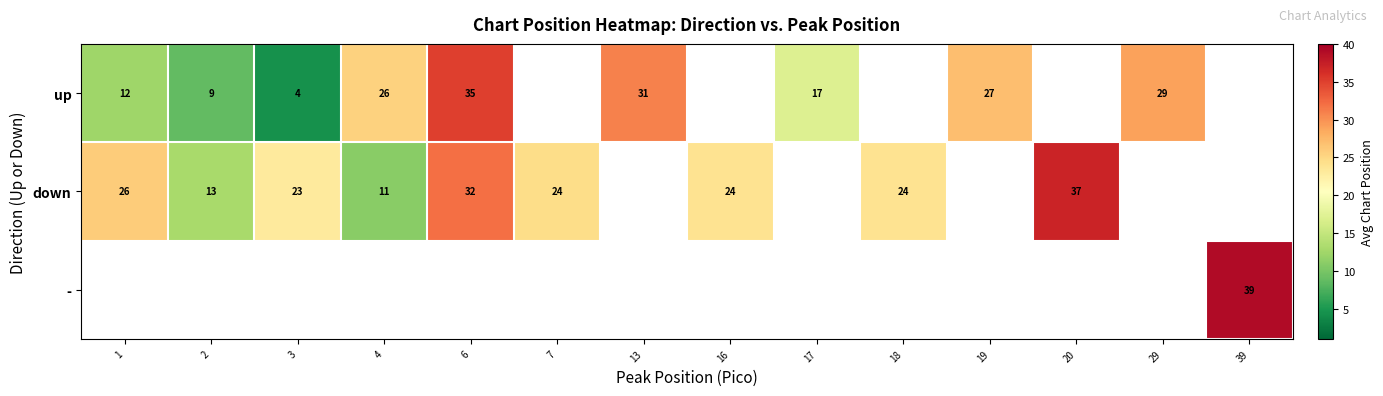

At 39, list the series in order from largest to smallest.

up, down, -